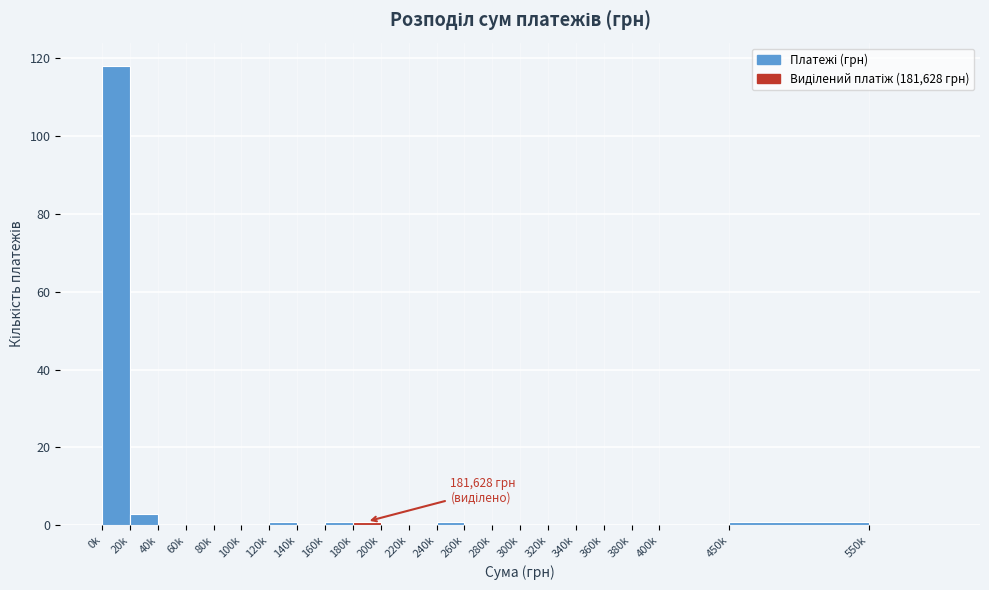

Reading left to right, transcribe all the data shown in this chart.

0k=118	20k=3	40k=0	60k=0	80k=0	100k=0	120k=1	140k=0	160k=1	180k=1	200k=0	220k=0	240k=1	260k=0	280k=0	300k=0	320k=0	340k=0	360k=0	380k=0	400k=0	450k=1	550k=0